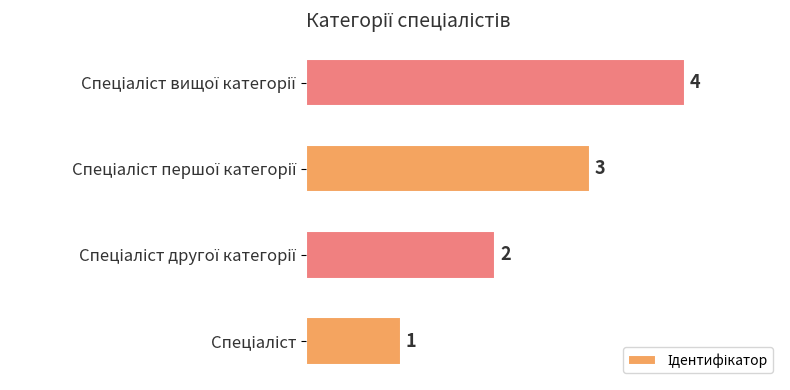

How many values are between 2 and 4?

3